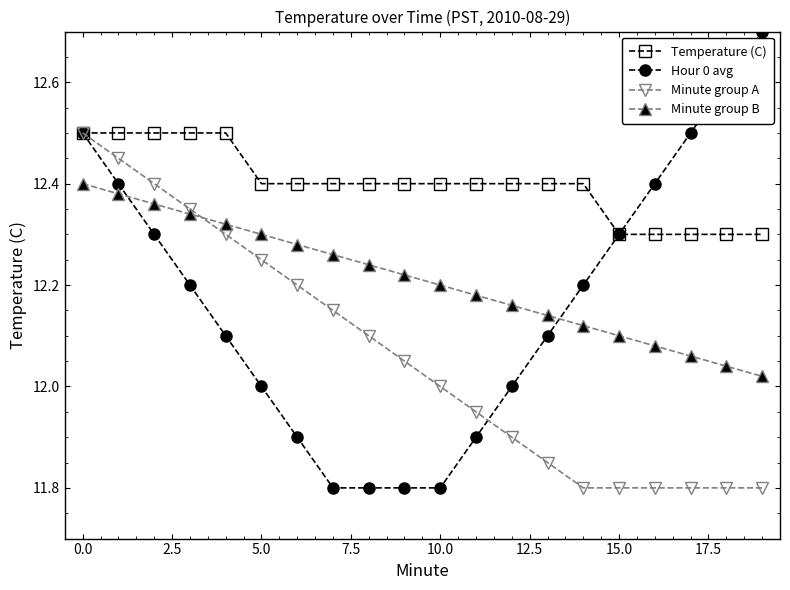

Which series has the largest range (max minus min)?

Hour 0 avg